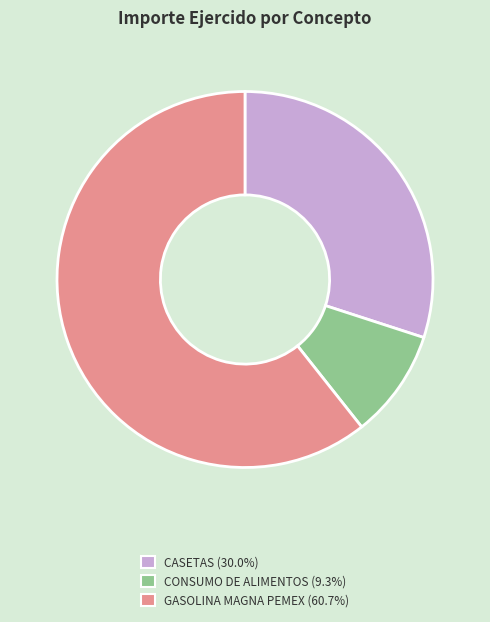

Does any single category account for the majority?

Yes